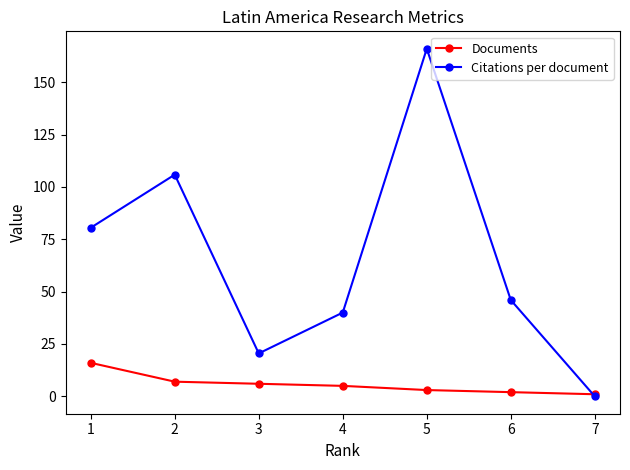

Rank the series by their average value, from highest to lowest.

Citations per document, Documents